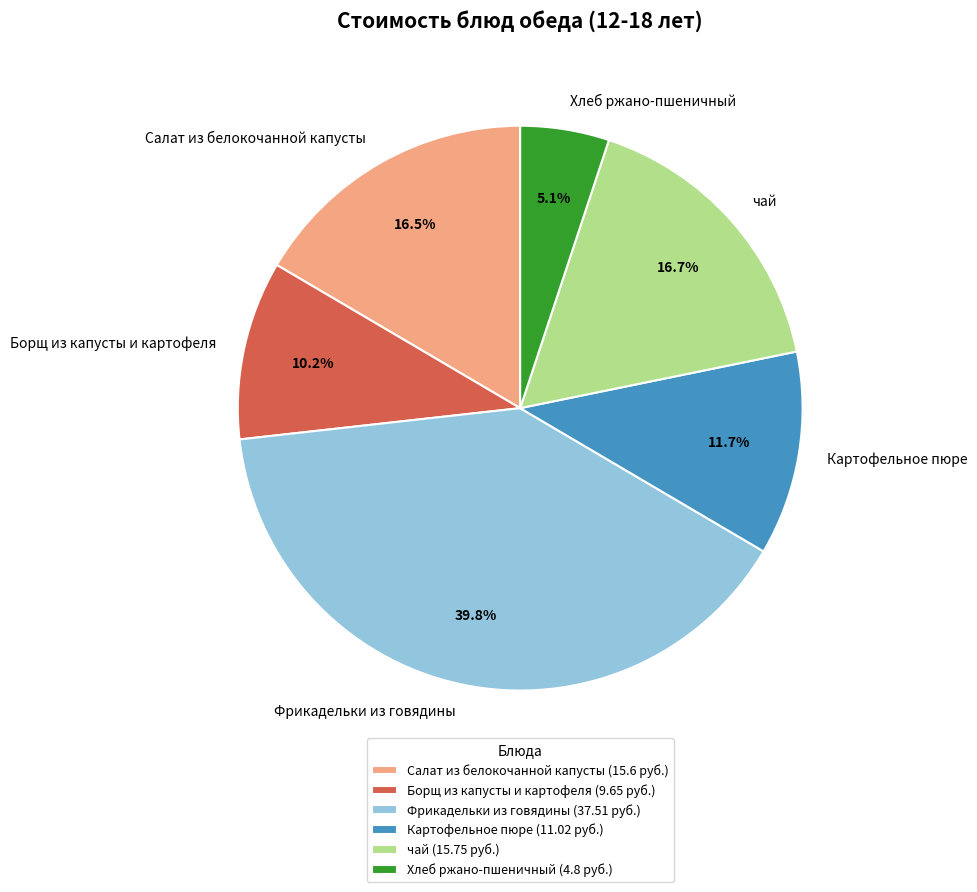

What is the ratio of the value at Фрикадельки из говядины to the value at Борщ из капусты и картофеля?

3.9